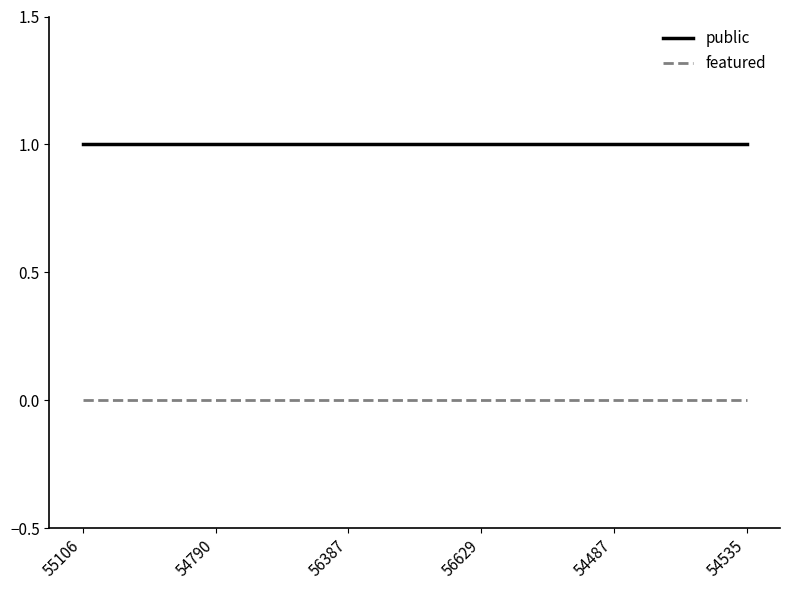

Reading left to right, transcribe all the data shown in this chart.

public: 1	1	1	1	1	1	1	1	1	1	1	1	1	1	1	1
featured: 0	0	0	0	0	0	0	0	0	0	0	0	0	0	0	0